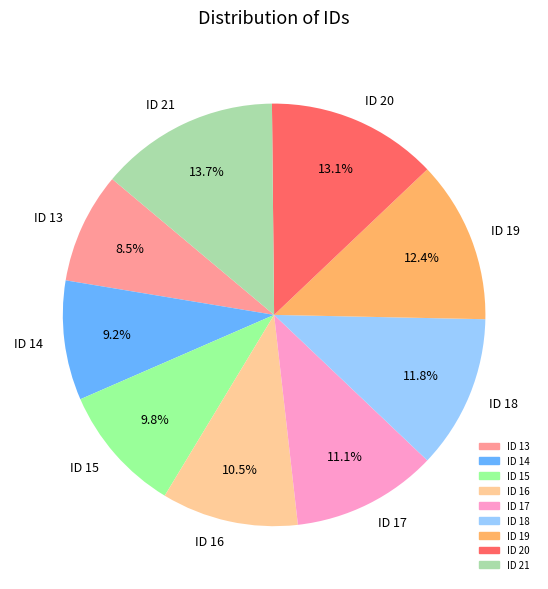

Which category has the smallest portion of the pie?

ID 13